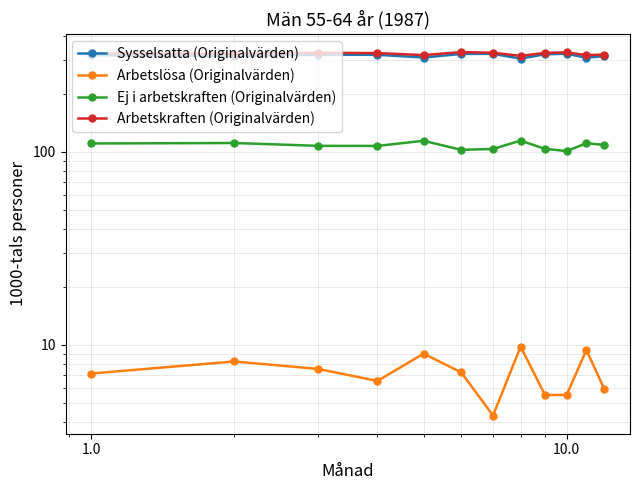

Which series has the widest spread of values?

Sysselsatta (Originalvärden)